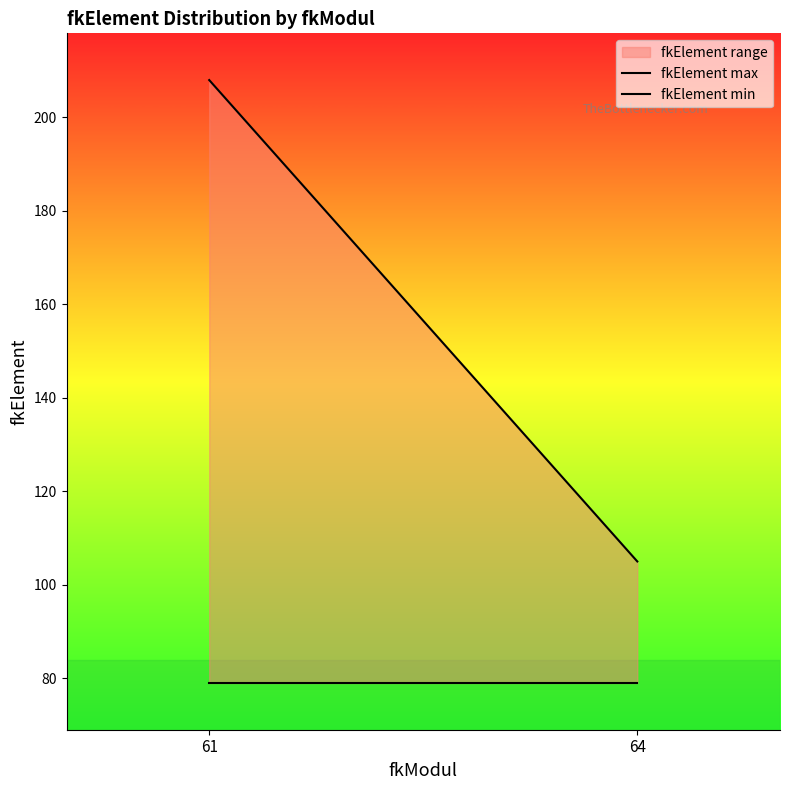

Reading right to left, extract all data points from this chart.

fkElement max: 64=105	61=208
fkElement min: 64=79	61=79